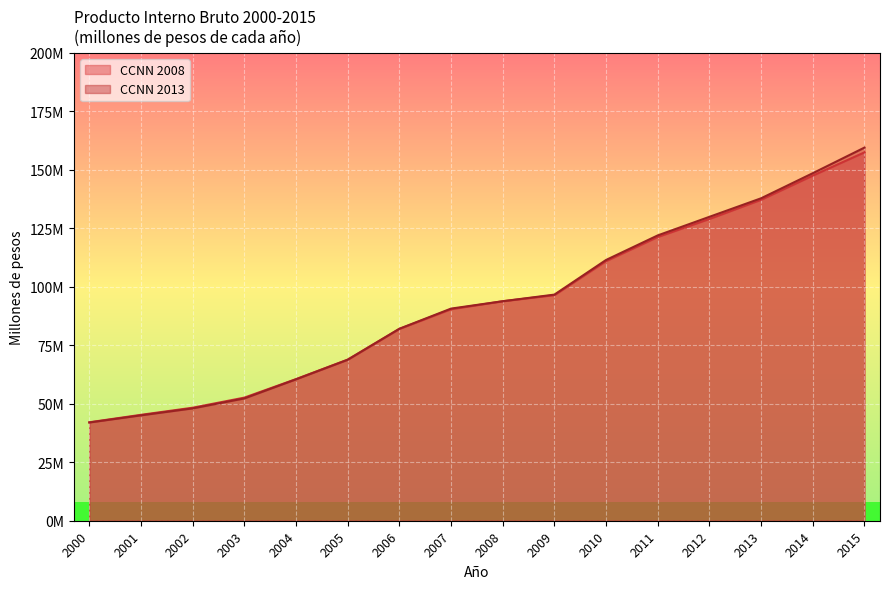

Count the number of data series in this chart.

2